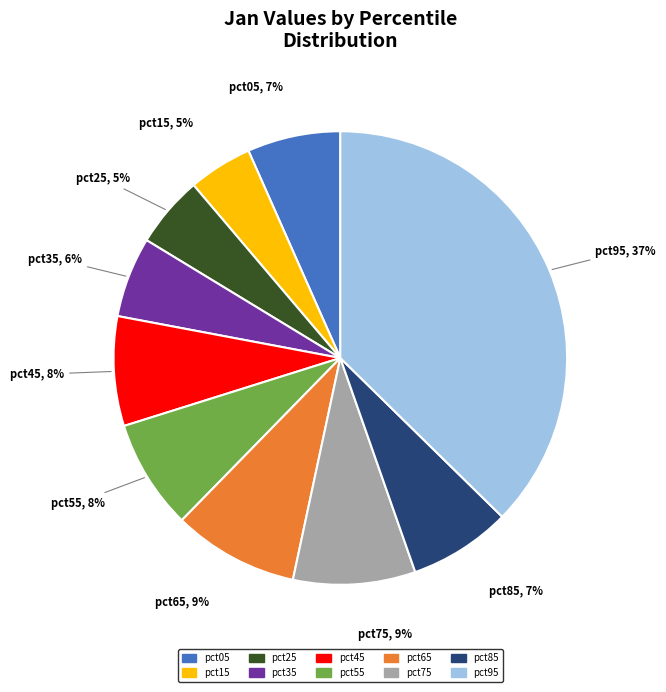

Which has a higher value, pct85 or pct75?

pct75